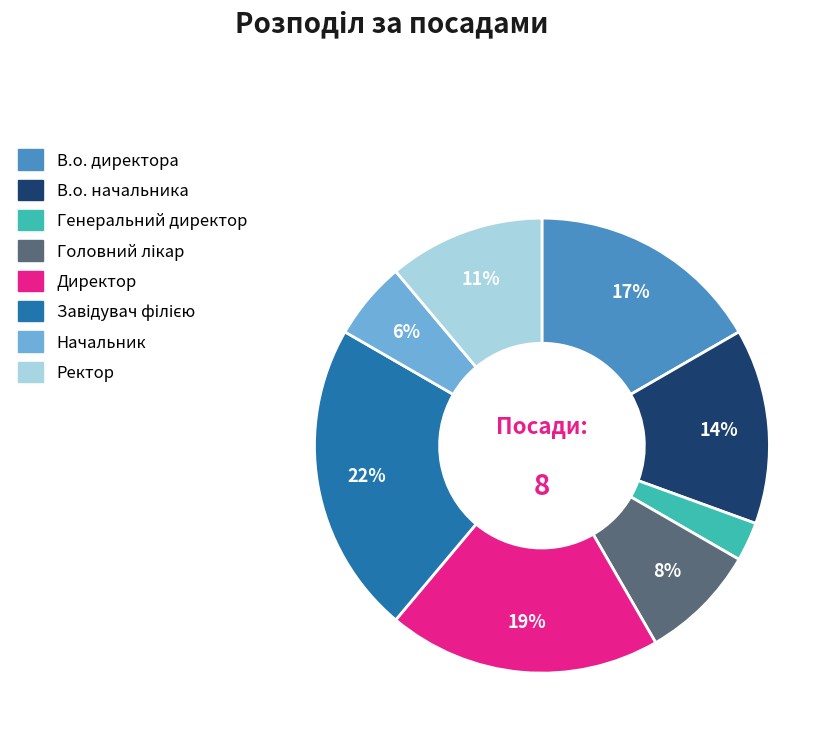

True or false: В.о. директора accounts for 22% of the total.

False